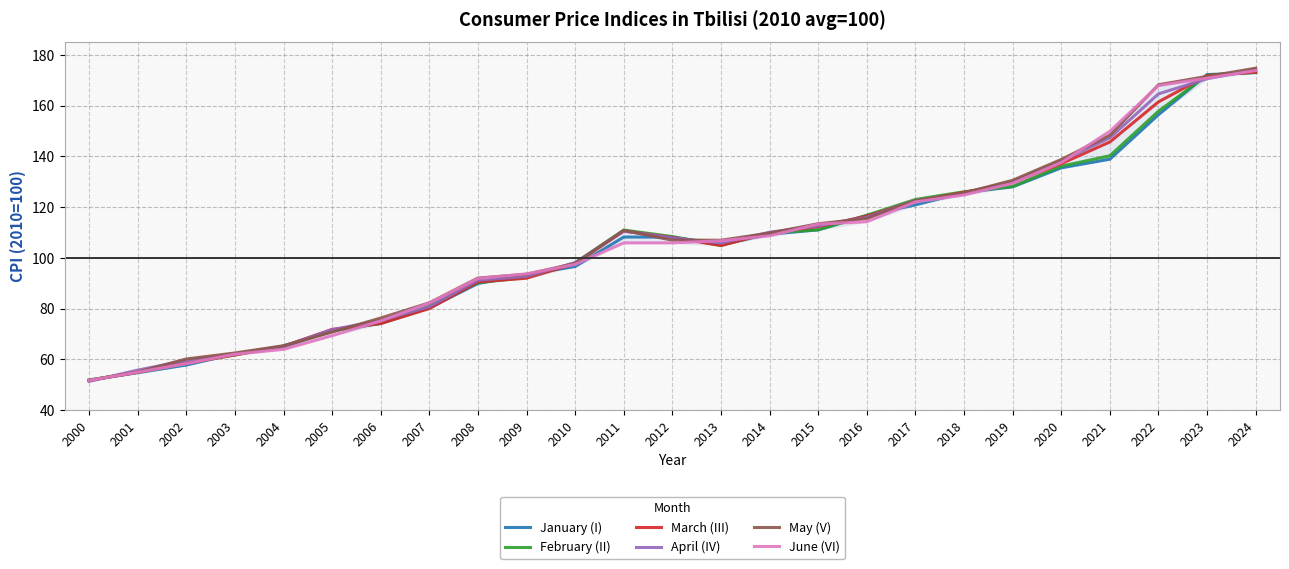

What is the spread (max minus min) of values at 2007?

2.3